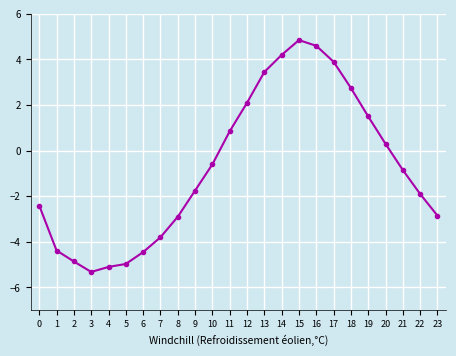

At which category does the data reach its first local valley?

3